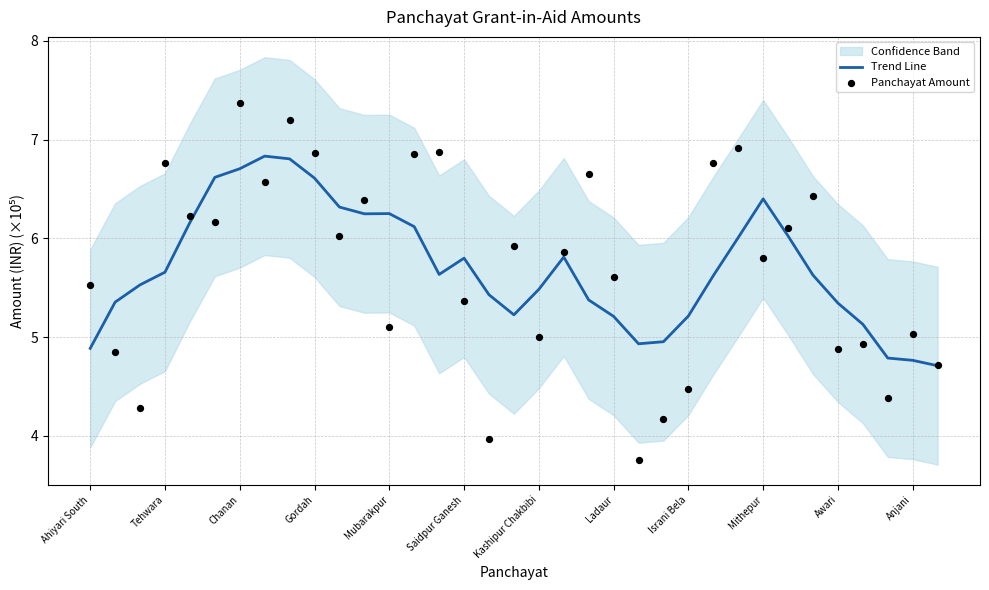

Which series has the largest Y range (max minus min)?

Panchayat Amount